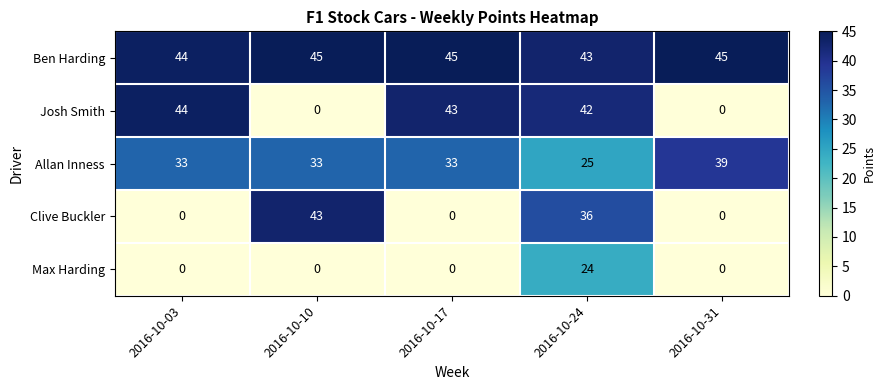

What is the difference between the maximum and minimum values in the Max Harding series?

24